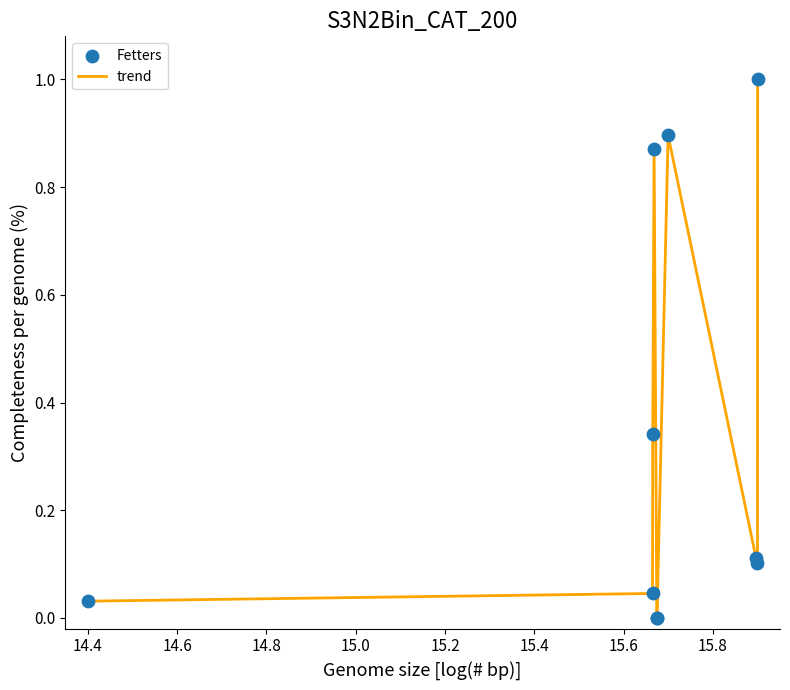

What is the maximum value shown in the chart?

1.0